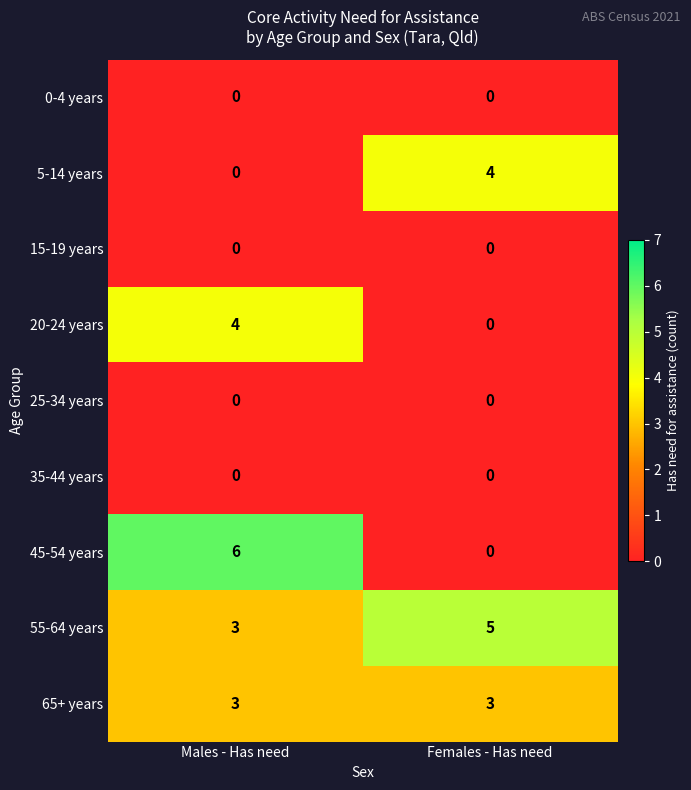

At which label is 55-64 years closest to 4?

Males - Has need